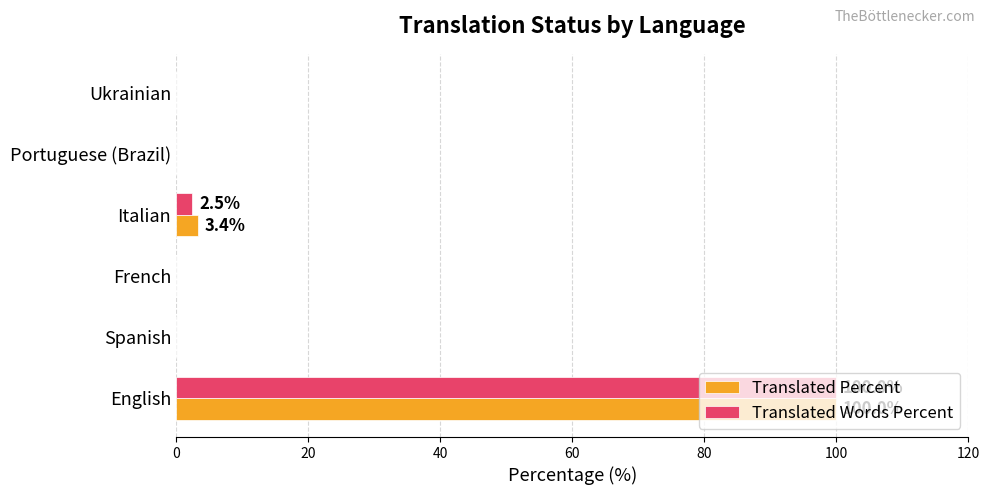

At which category does the chart reach its peak across all series?

English